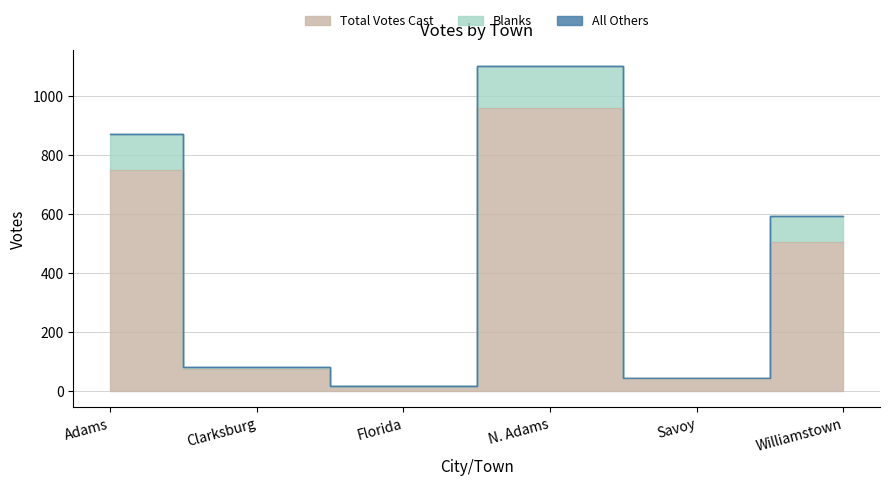

How many interior local peaks does the Total Votes Cast series have?

1